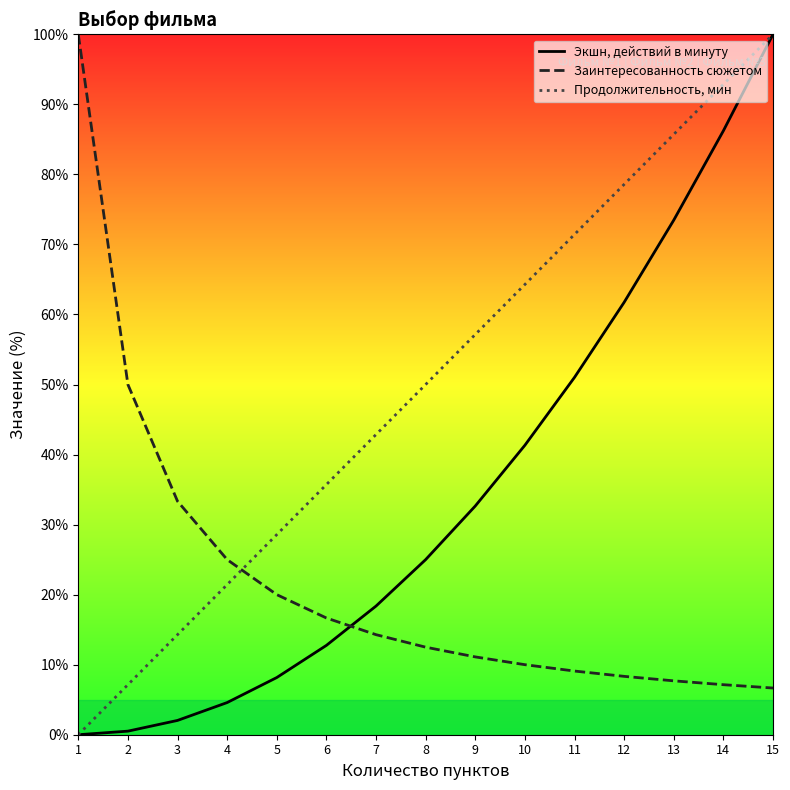

Reading left to right, transcribe all the data shown in this chart.

Экшн, действий в минуту: 0.0	0.5	2.0	4.6	8.2	12.8	18.4	25.0	32.7	41.3	51.0	61.7	73.5	86.2	100.0
Заинтересованность сюжетом: 100.0	50.0	33.3	25.0	20.0	16.7	14.3	12.5	11.1	10.0	9.1	8.3	7.7	7.1	6.7
Продолжительность, мин: 0.0	7.1	14.3	21.4	28.6	35.7	42.9	50.0	57.1	64.3	71.4	78.6	85.7	92.9	100.0